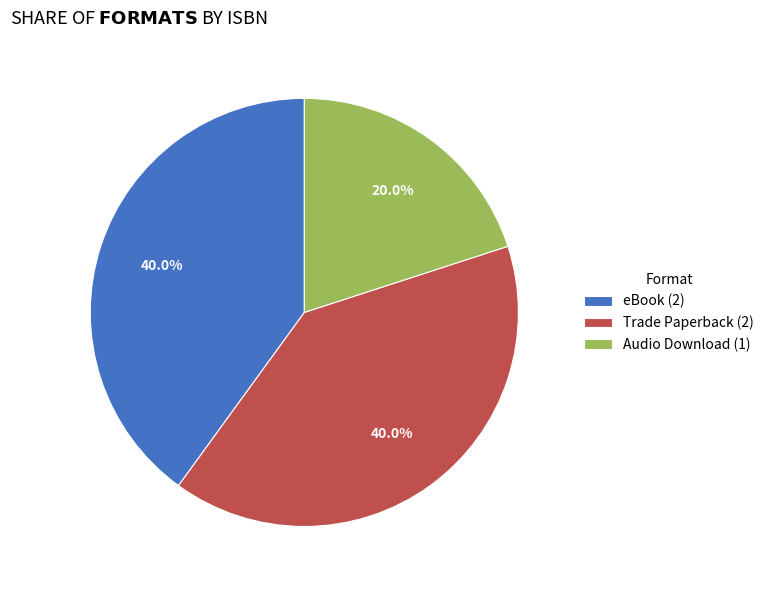

How much of the chart is everything except Trade Paperback (2)?

60.0%